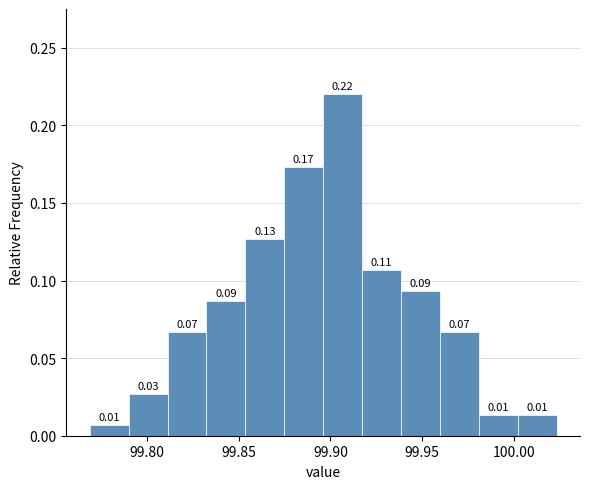

Over which range of the x-axis is the bar tallest?

99.895 to 99.915